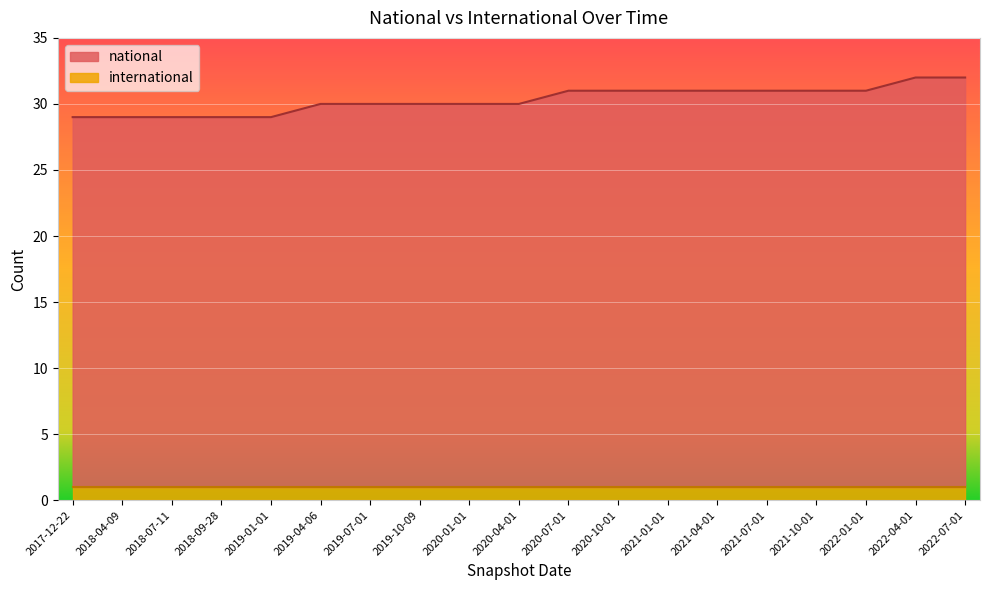

What is the label of the 6th point from the left?

2019-04-06